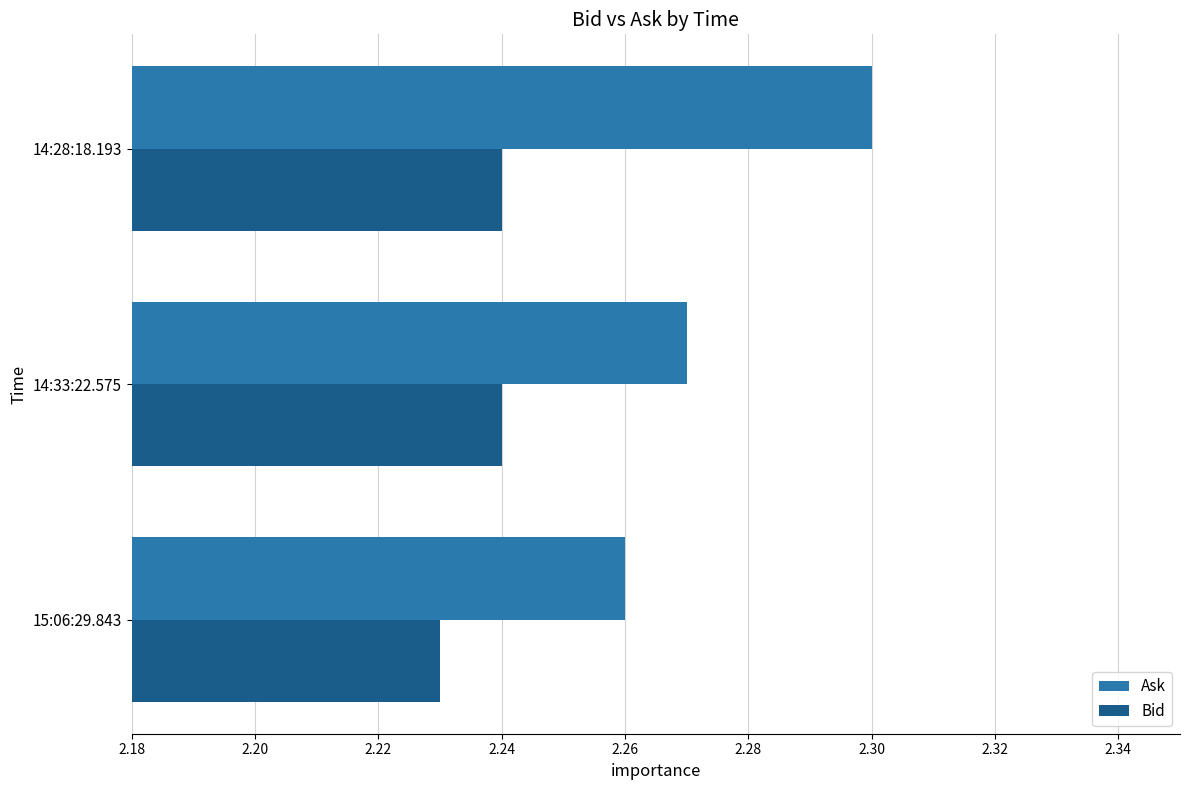

At which category is the sum across all series the highest?

14:28:18.193